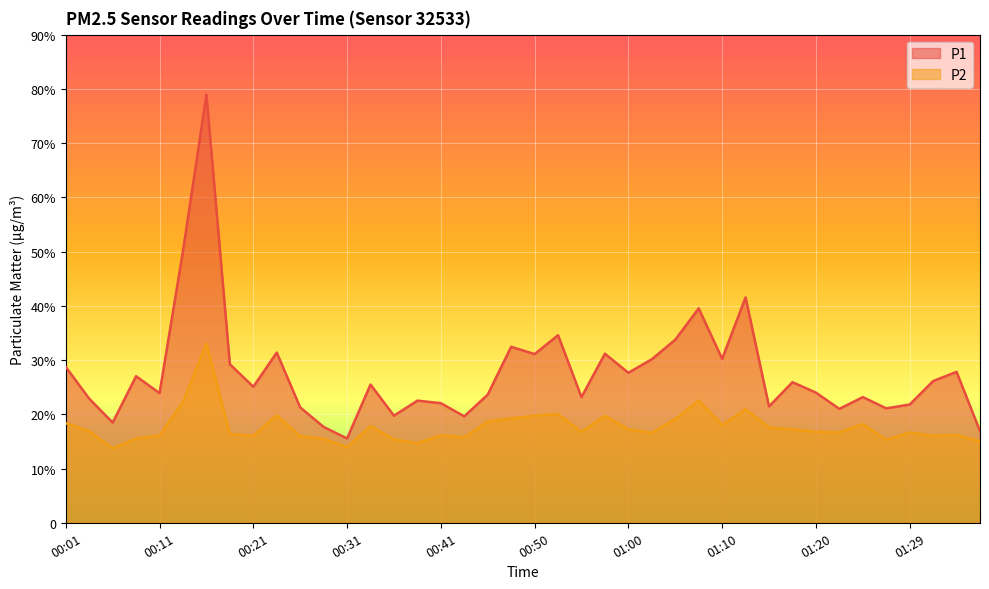

Where is P1 nearest to the value 47?

00:13